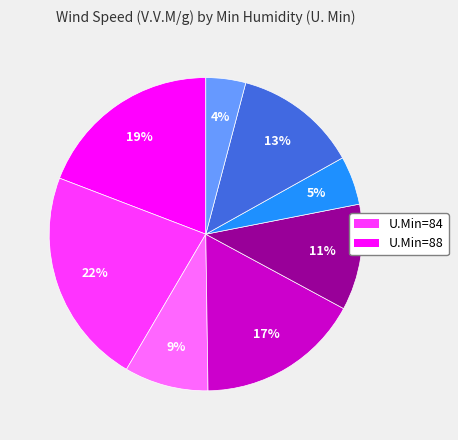

To the nearest percent, what is the average slice percentage?

12%